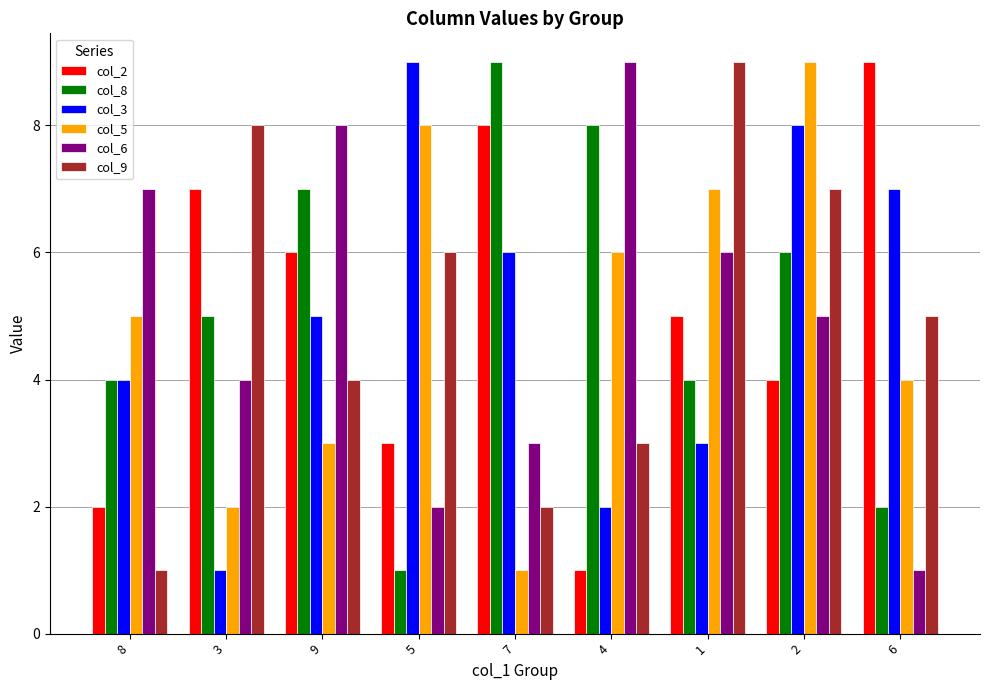

Between 4 and 2, which series saw the biggest shift?

col_3